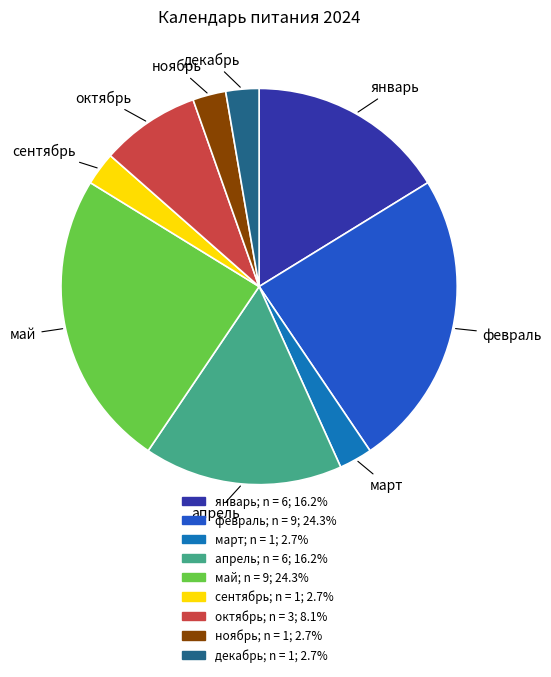

Does октябрь represent more than half of the total?

No